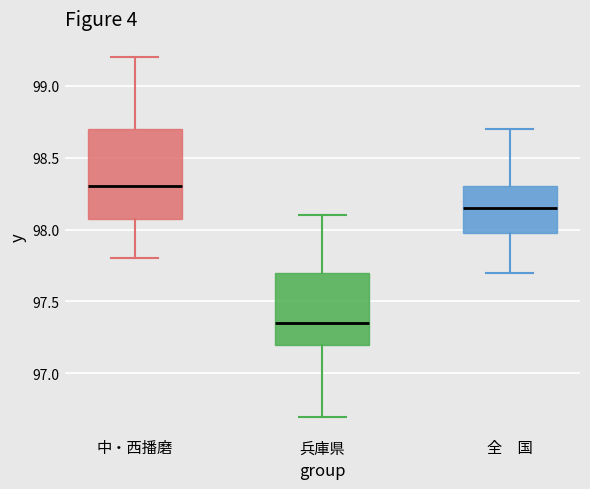

Reading left to right, read every box against the y-axis: the position of its median line, the range the box covers, and the ends of its whiskers. The values are not printed on the chart, so give them approximately, as read against the axis.

中・西播磨: median 98.30, box 98.10 to 98.70, whiskers 97.80 to 99.20
兵庫県: median 97.35, box 97.20 to 97.70, whiskers 96.70 to 98.10
全 国: median 98.15, box 98.00 to 98.30, whiskers 97.70 to 98.70